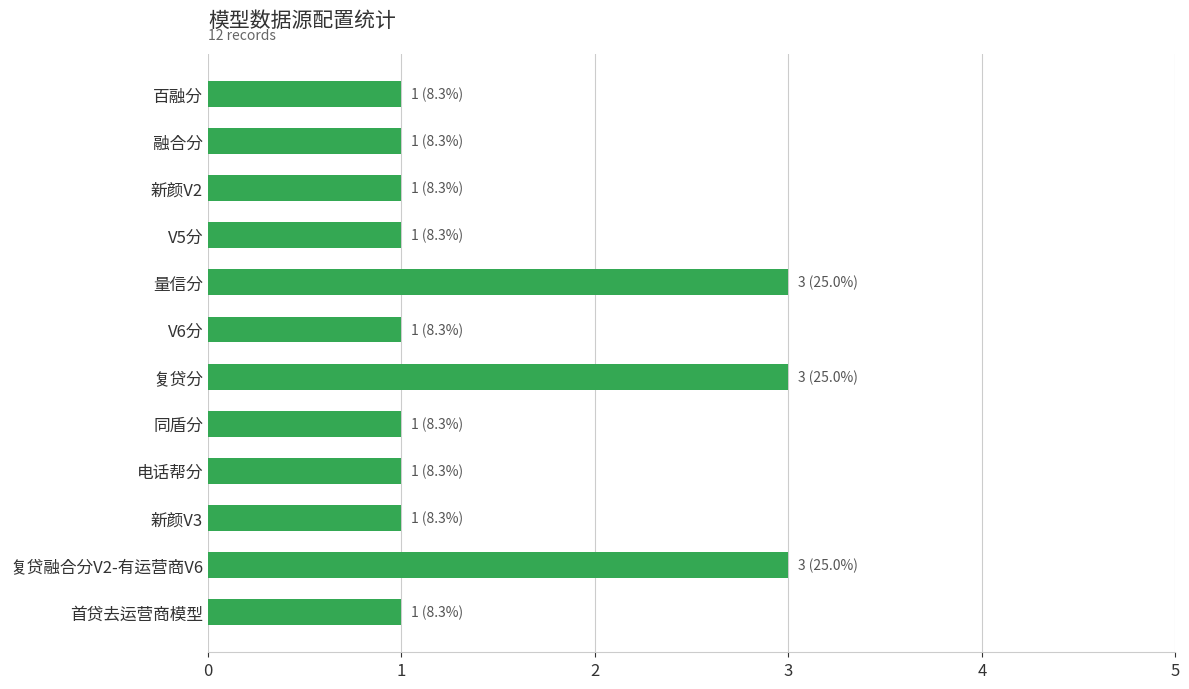

The value at 量信分 is 1. True or false?

False